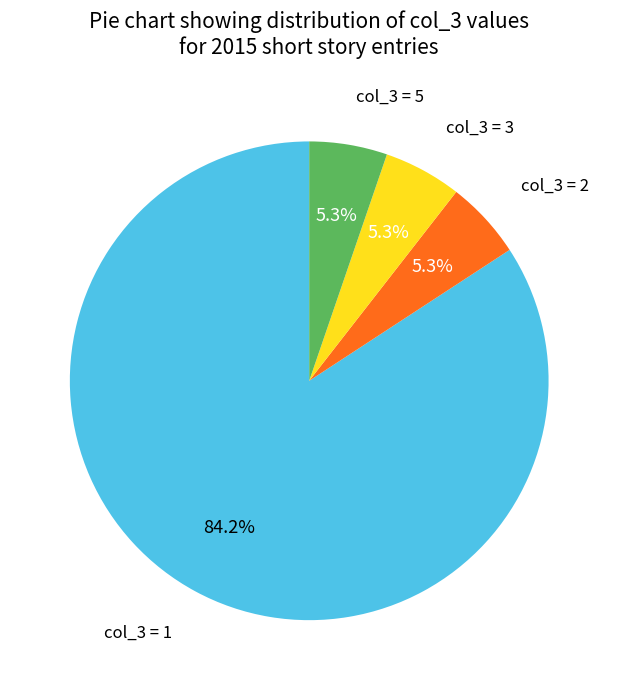

Is there a majority slice in this chart?

Yes